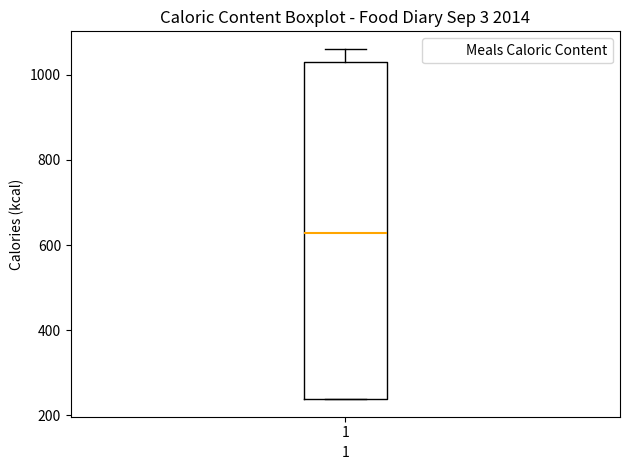

Transcribe this box plot: give where the median line is, the range the box spans, and where the two whiskers end, as read against the y-axis. The values are not printed on the chart, so give them approximately, as read against the axis.

median 620, box 240 to 1040, whiskers 240 to 1060